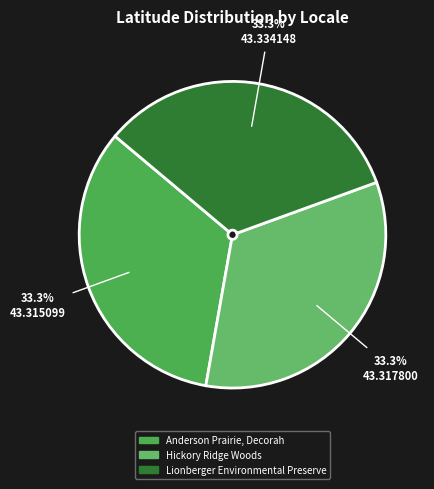

To the nearest percent, what portion does Hickory Ridge Woods represent?

33%